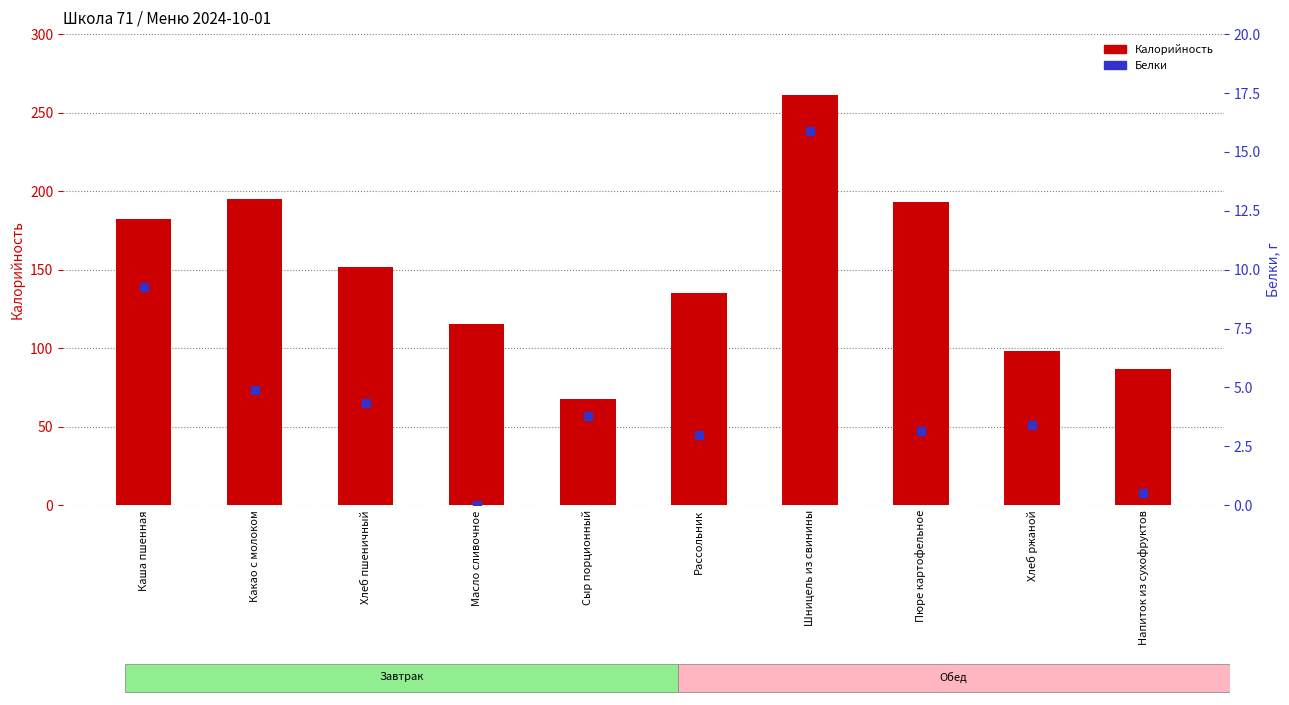

Which series has the largest total across all categories?

Калорийность